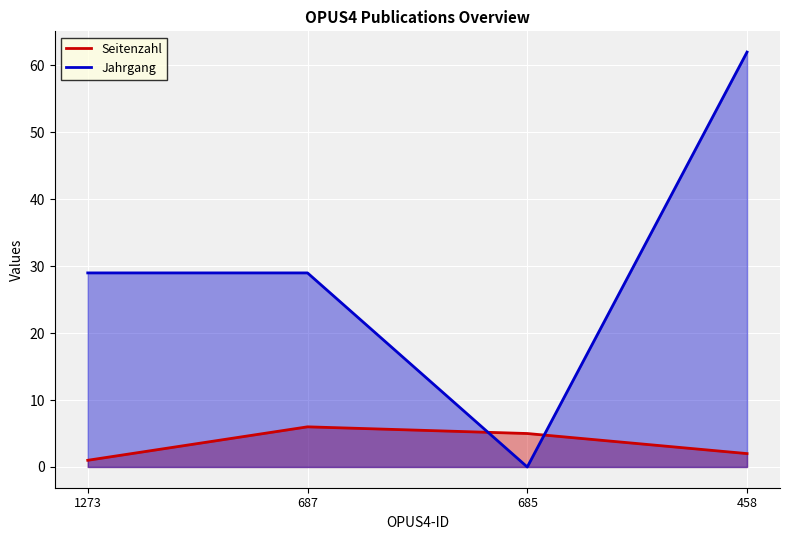

Rank the series by their average value, from lowest to highest.

Seitenzahl, Jahrgang